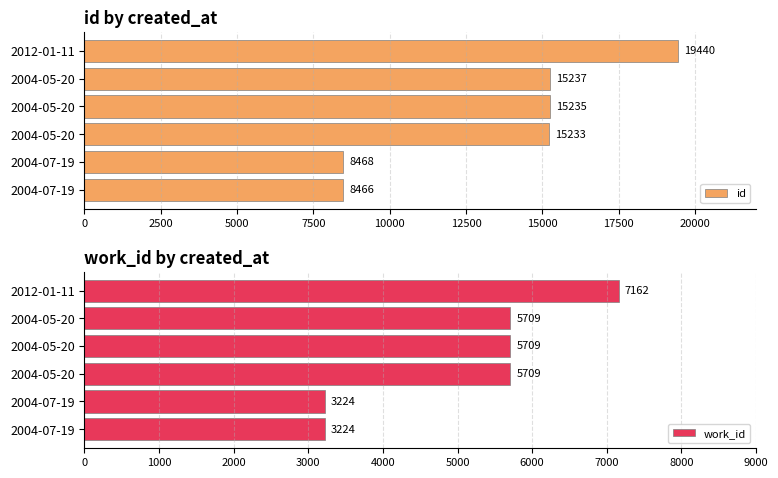

Rank the series at 2004-07-19 from lowest to highest value.

work_id, id